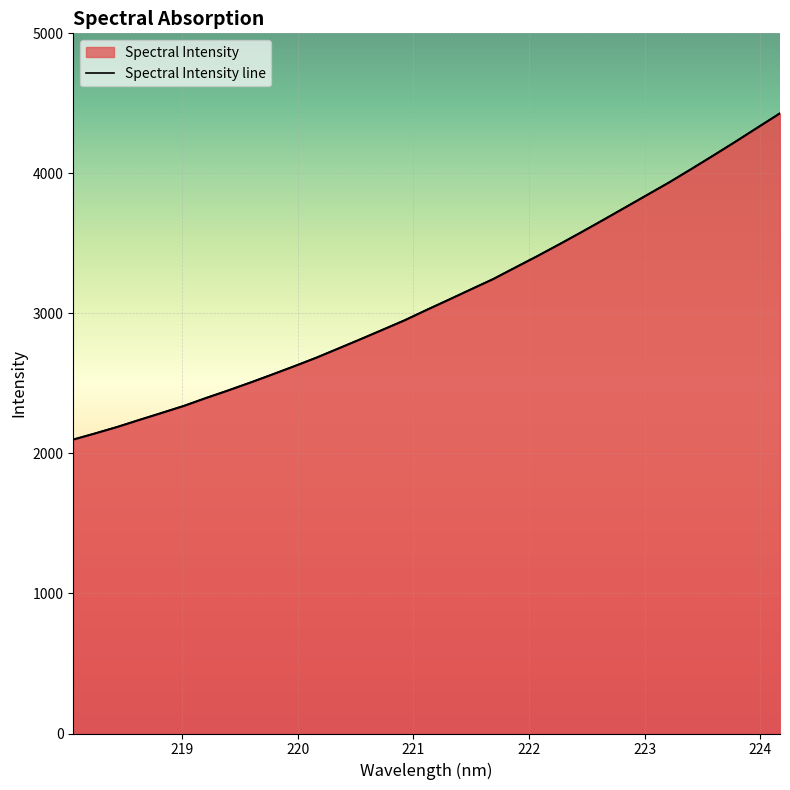

How many lines are shown in the chart?

1